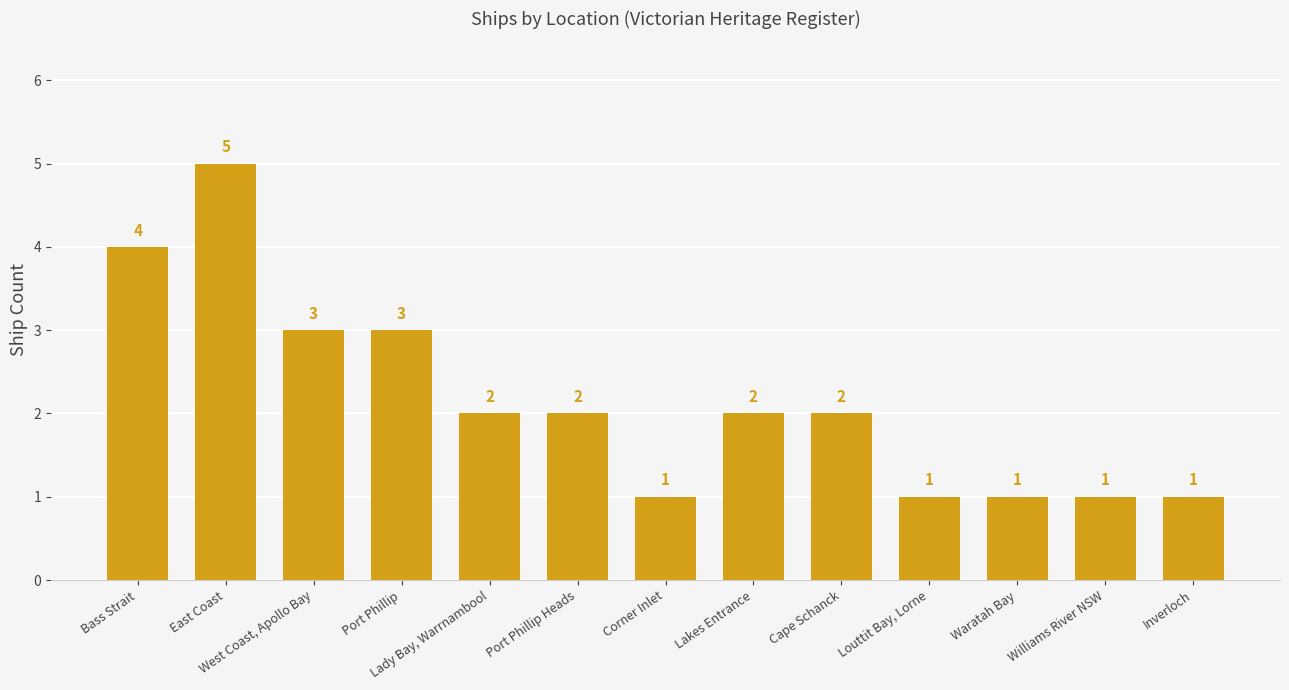

Which has a higher value, Cape Schanck or Bass Strait?

Bass Strait